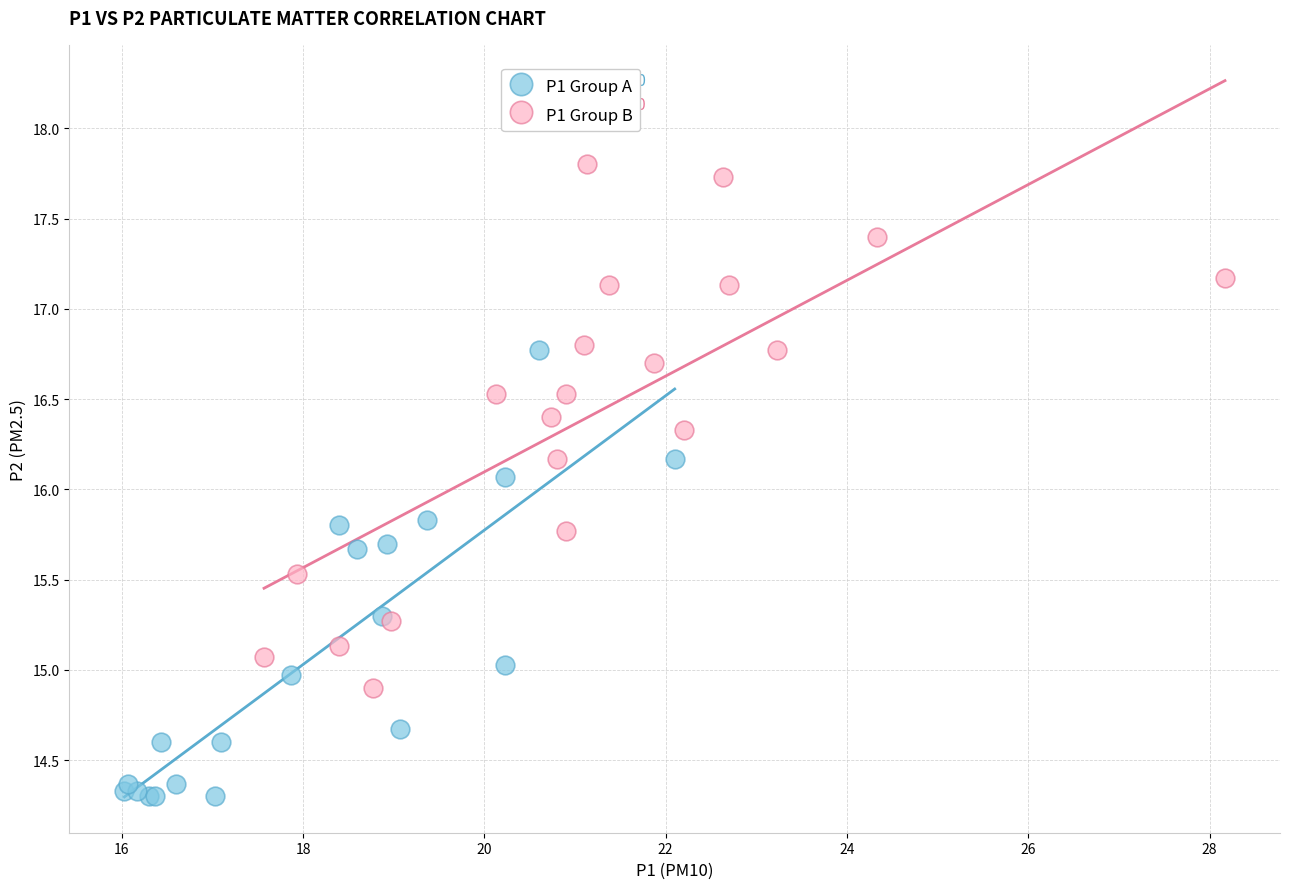

Which series reaches the minimum Y coordinate?

P1 Group A